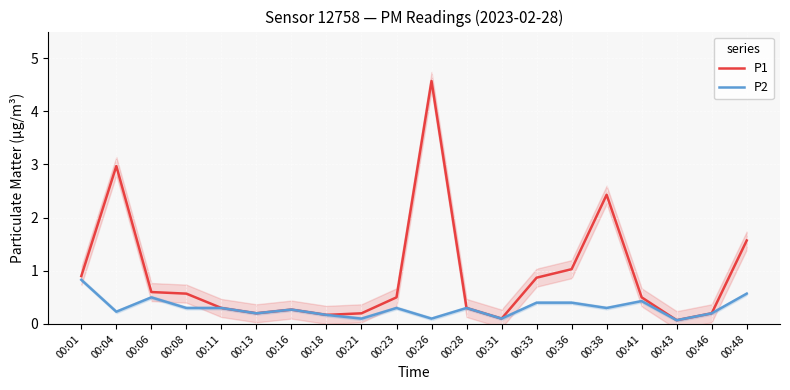

The P2 series shows 1.0 at 00:48. True or false?

False